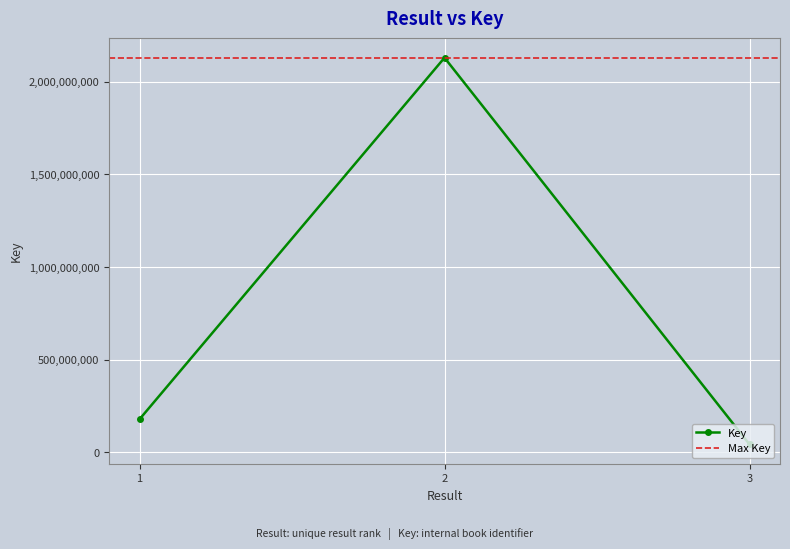

What is the sum of the values at 3 and 1?

221227237